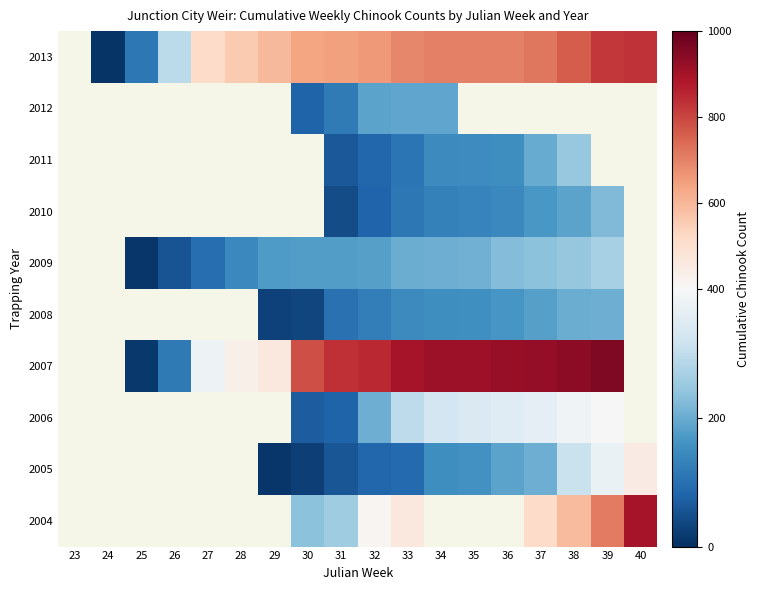

At which category is the sum across all series the highest?

33